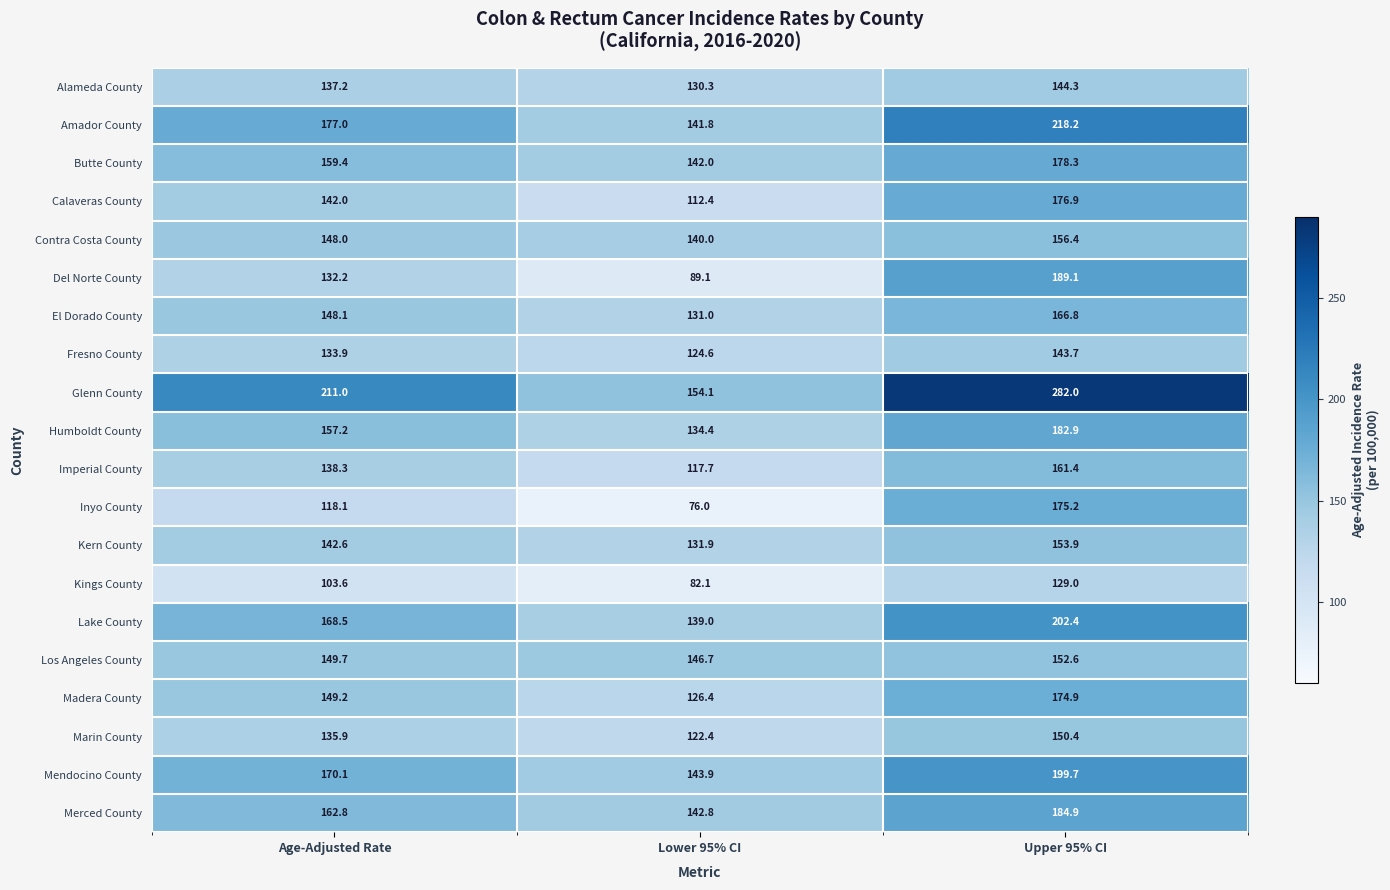

At which category is the sum across all series the highest?

Upper 95% CI